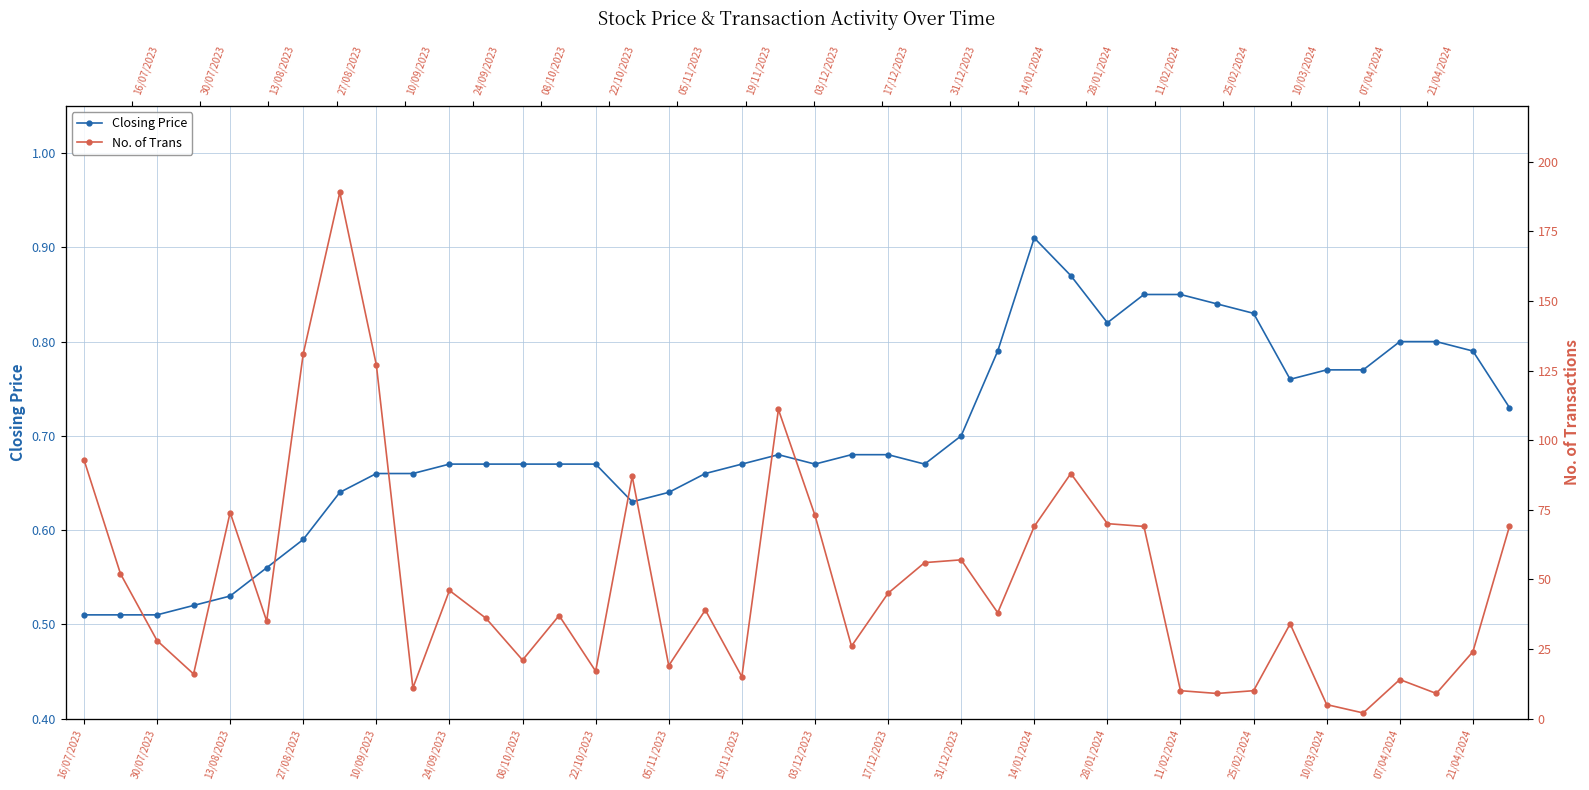

Which has a higher value, 35 or 07/04/2024?

35